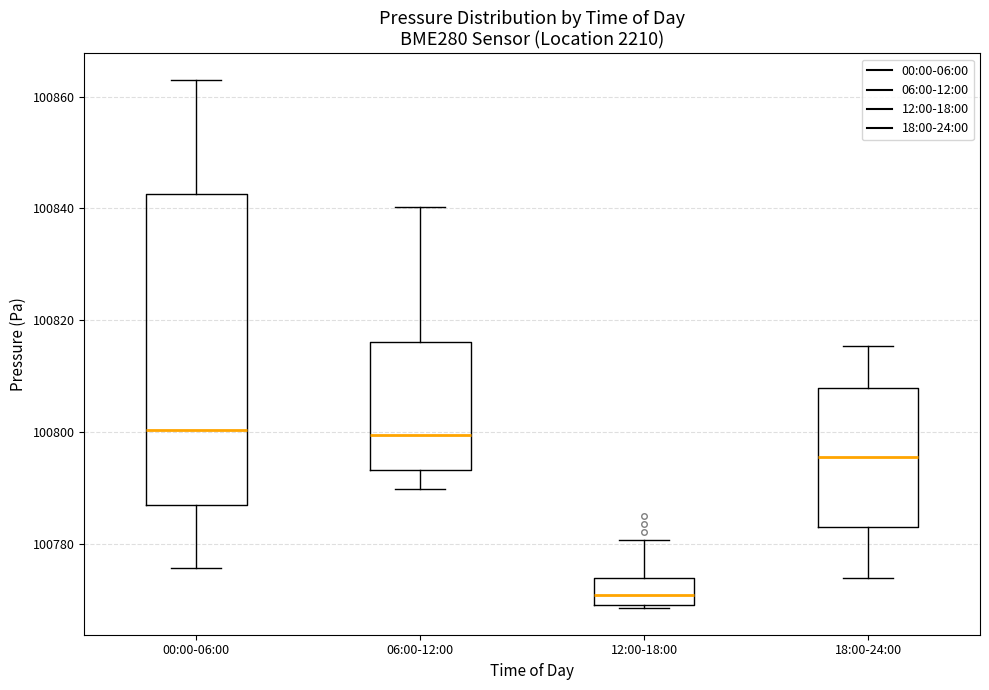

Which box is the tallest, from its lower edge to its upper edge?

00:00-06:00